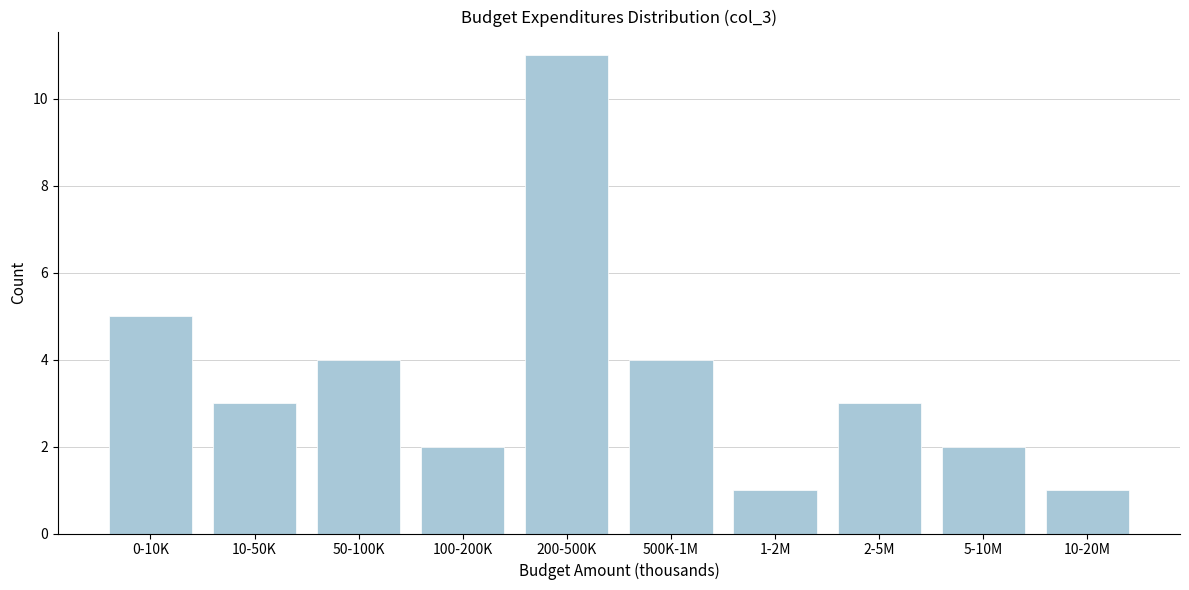

Reading left to right, what are all the values shown in this chart?

5	3	4	2	11	4	1	3	2	1